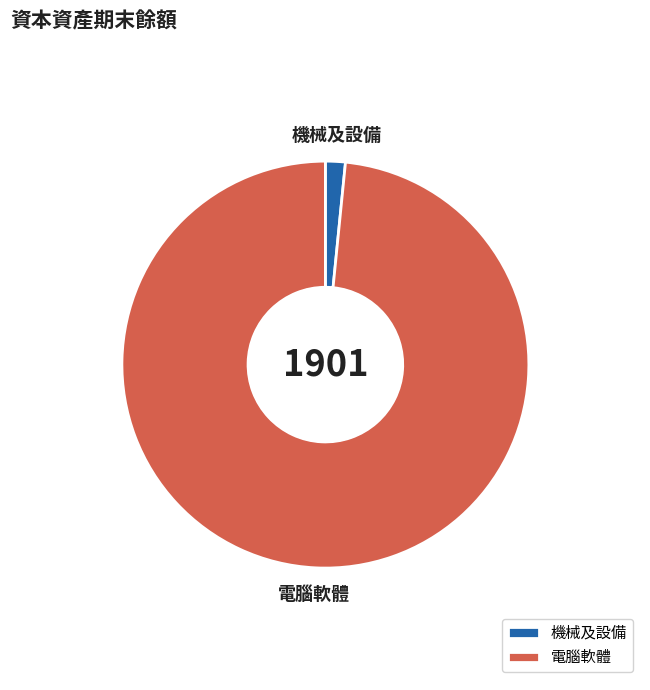

Do 機械及設備 and 電腦軟體 together represent more than half of the pie?

Yes